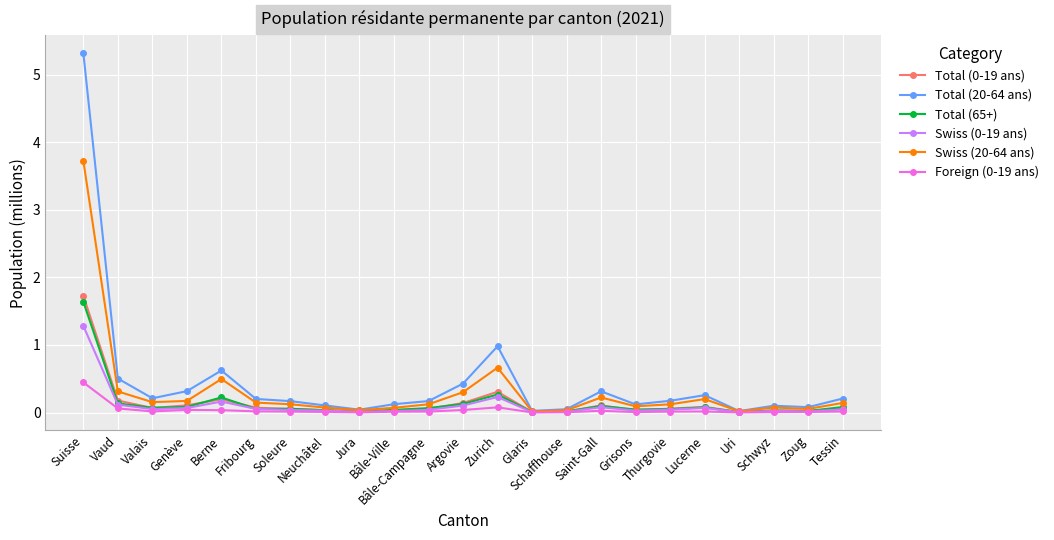

Which category has the highest value in the Swiss (0-19 ans) series?

Suisse